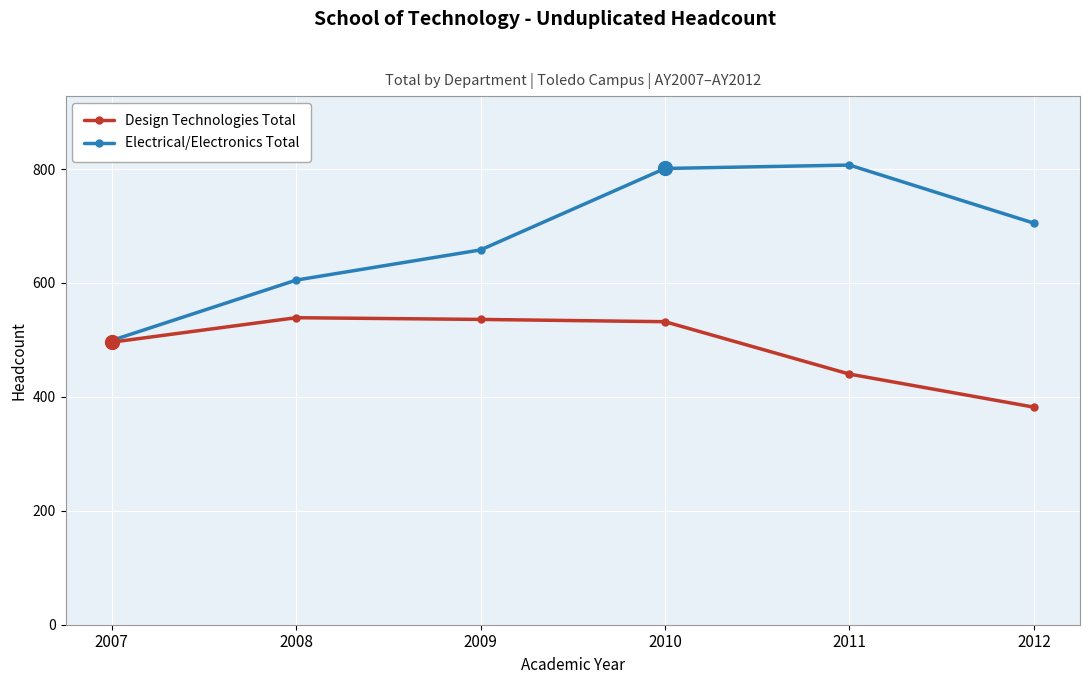

What is the average value of the Design Technologies Total series?

488